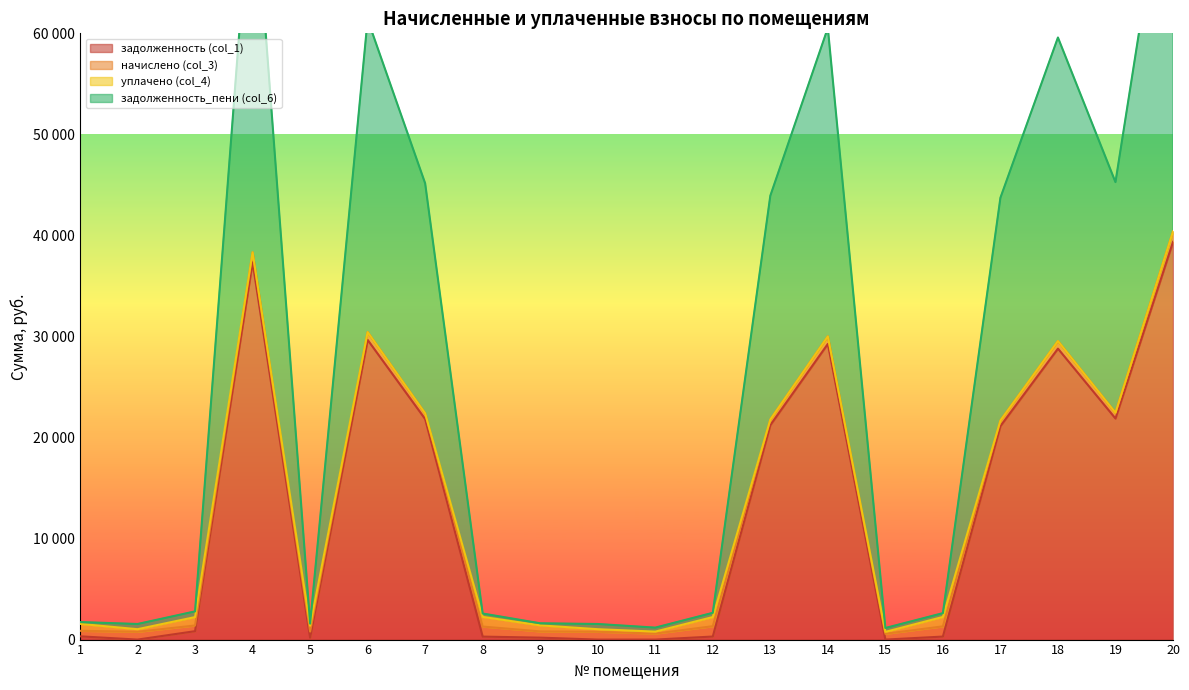

Does the chart display data point markers on the line(s)?

No